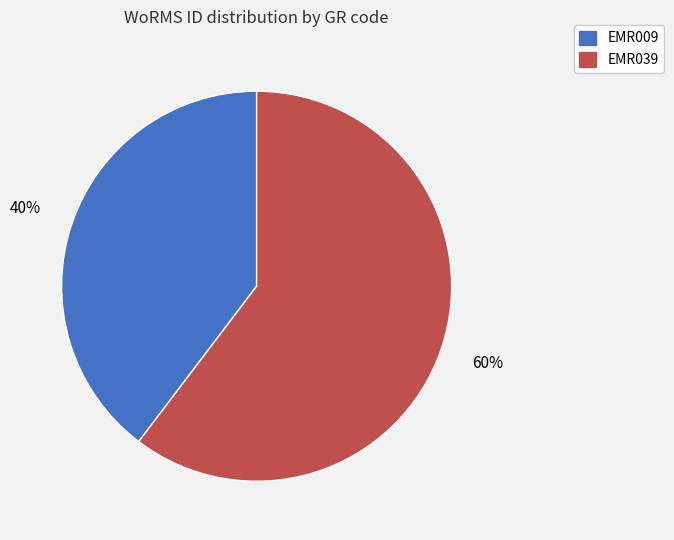

True or false: EMR009 accounts for 51% of the total.

False